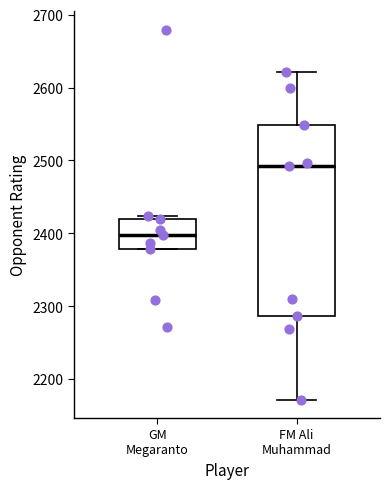

Reading left to right, read every box against the y-axis: the position of its median line, the range the box covers, and the ends of its whiskers. The values are not printed on the chart, so give them approximately, as read against the axis.

GM Megaranto: median 2400, box 2380 to 2420, whiskers 2380 to 2420 (just above the box's upper edge)
FM Ali Muhammad: median 2490, box 2290 to 2550, whiskers 2170 to 2620